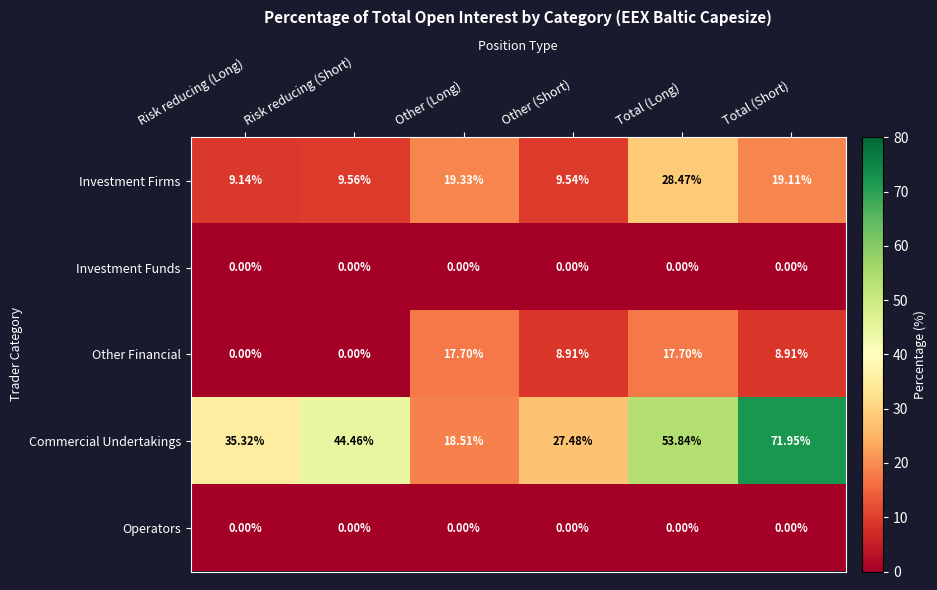

At which category does the chart reach its peak across all series?

Total (Short)